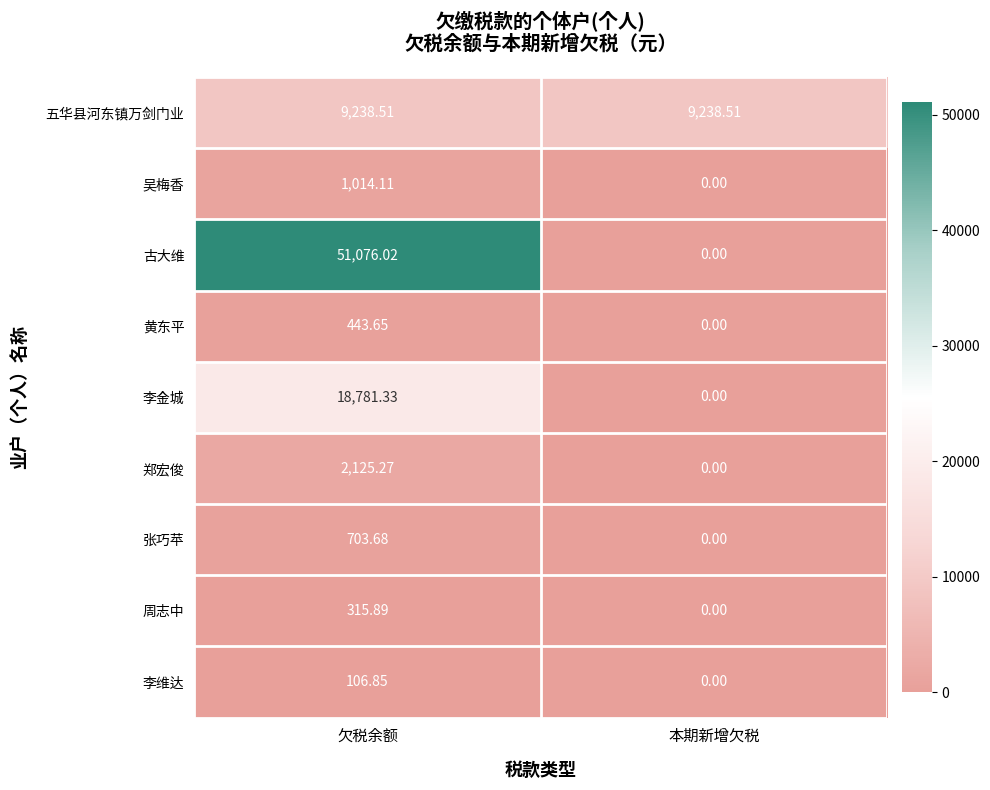

Rank the series at 欠税余额 from highest to lowest value.

古大维, 李金城, 五华县河东镇万剑门业, 郑宏俊, 吴梅香, 张巧苹, 黄东平, 周志中, 李维达